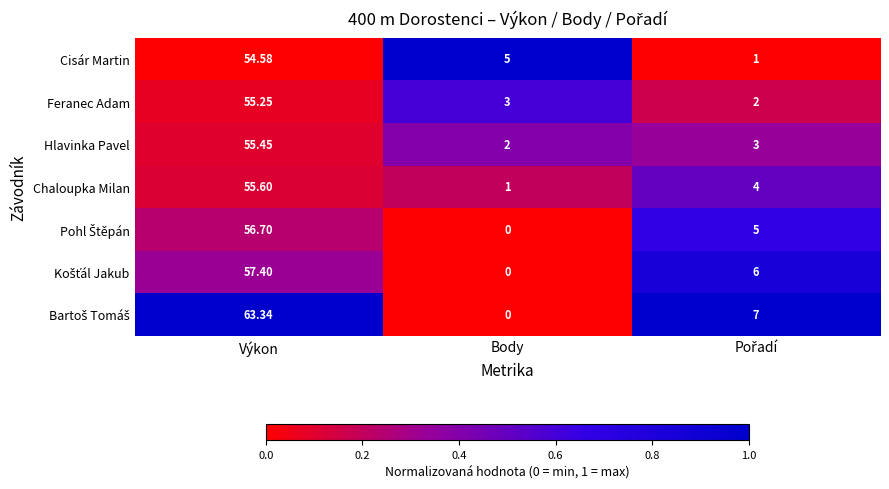

At which category is the sum across all series the highest?

Výkon